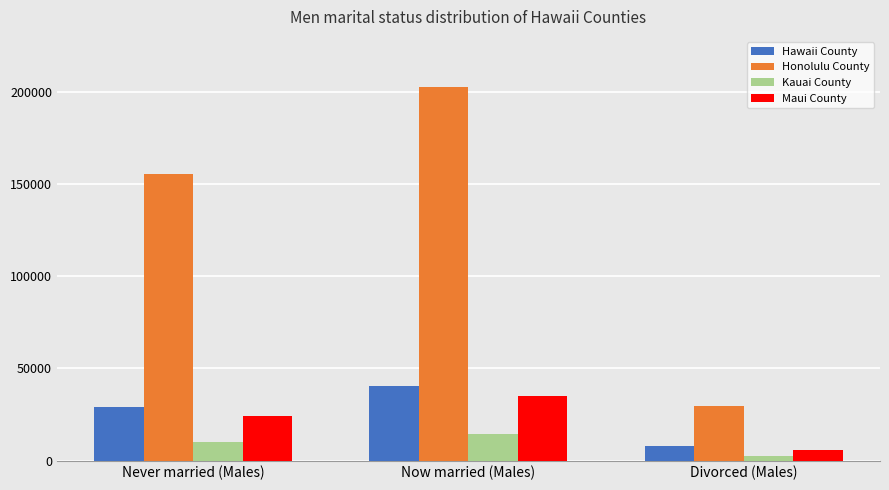

At which category is the sum across all series the highest?

Now married (Males)